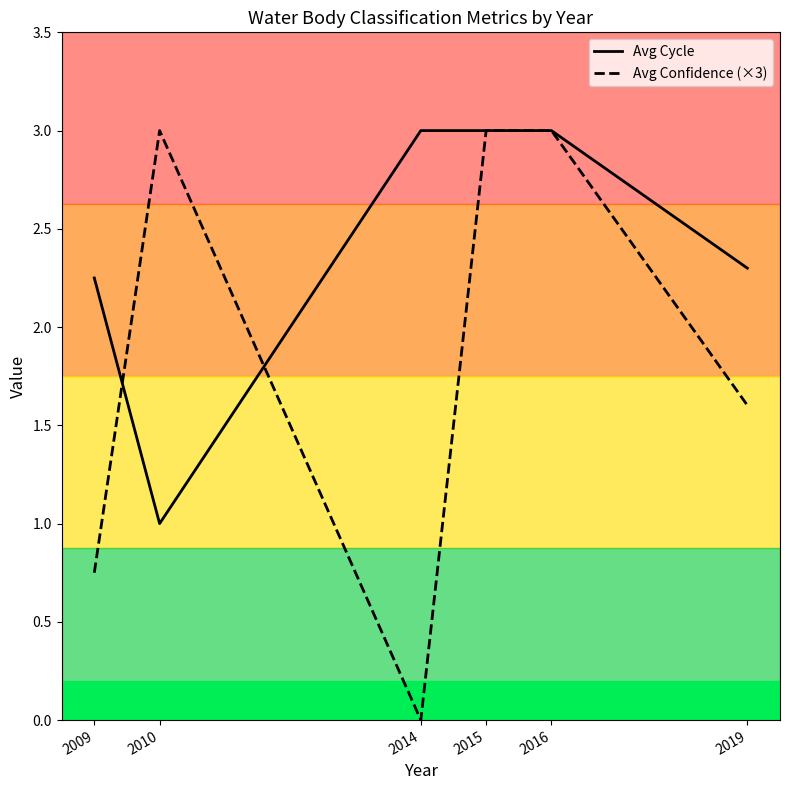

After their last crossing, which series has the higher values: Avg Cycle or Avg Confidence (×3)?

Avg Cycle